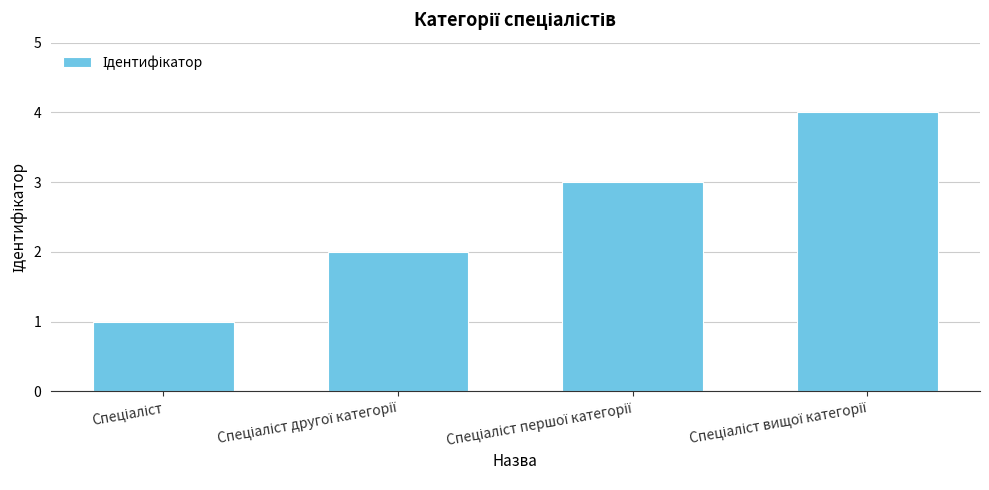

How many bars are there in total?

4